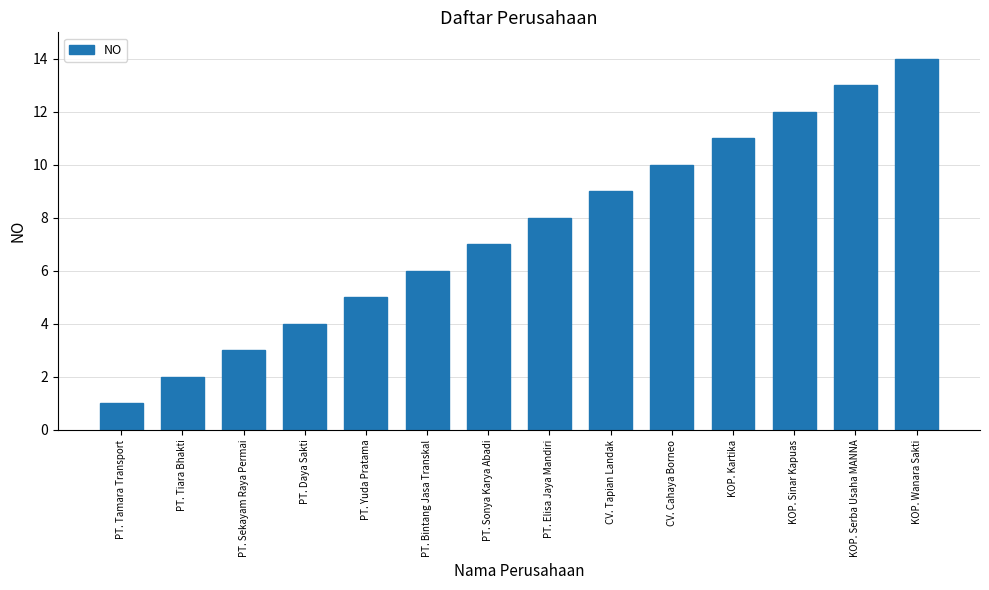

How many data points are less than 8?

7